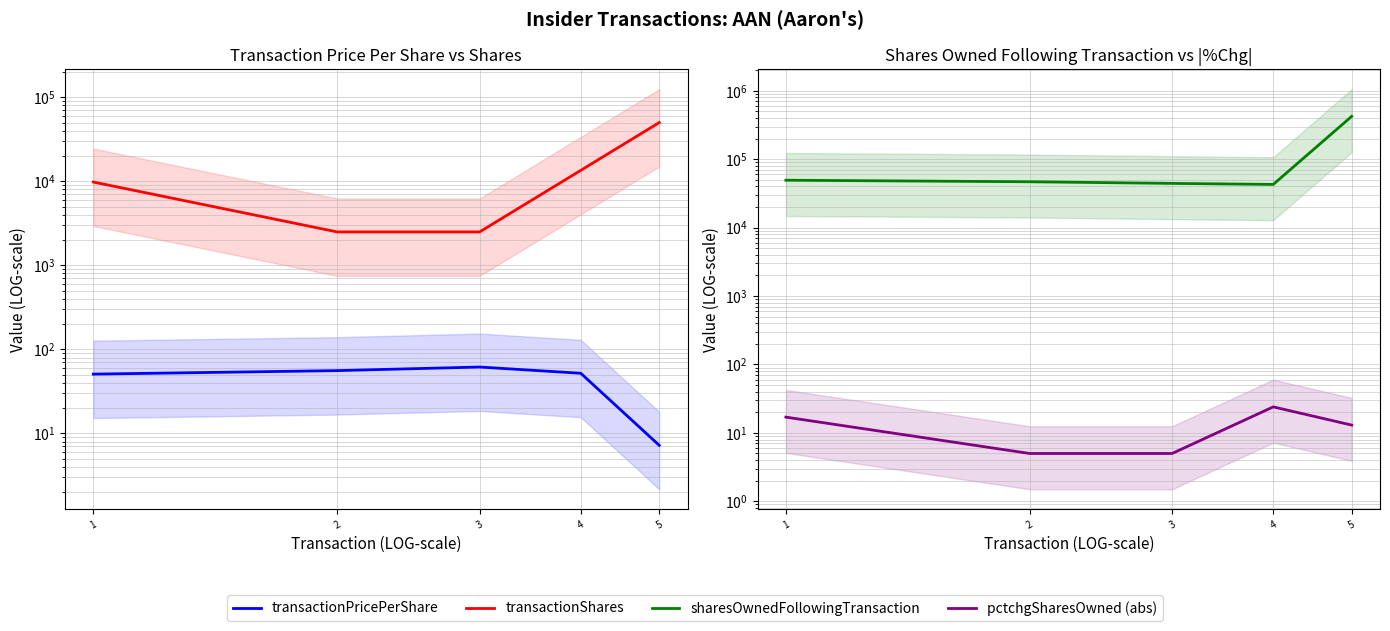

List the labels in order of sharesOwnedFollowingTransaction value, smallest first.

4, 3, 2, 1, 5